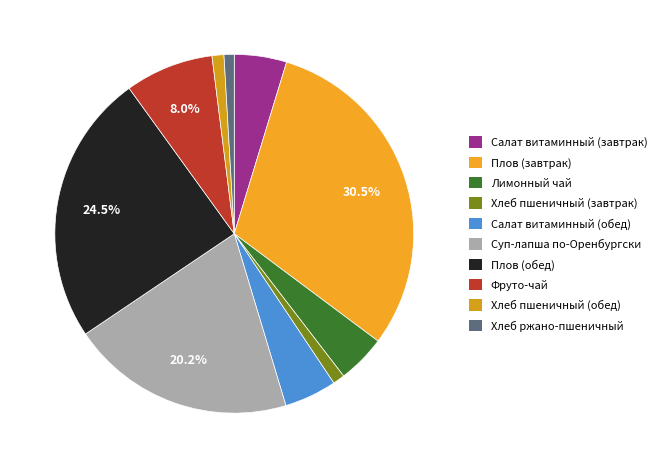

True or false: Фруто-чай accounts for 1% of the total.

False